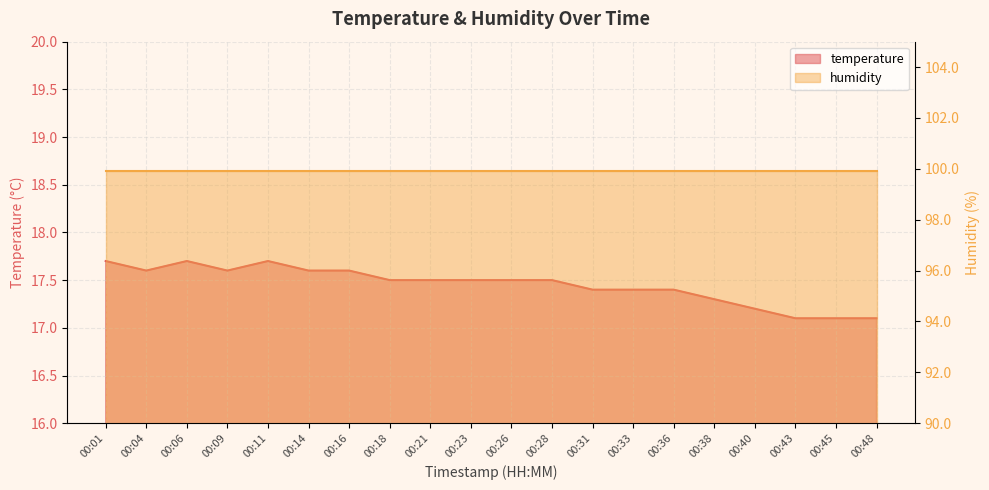

Between 00:14 and 00:38, which is larger?

00:14